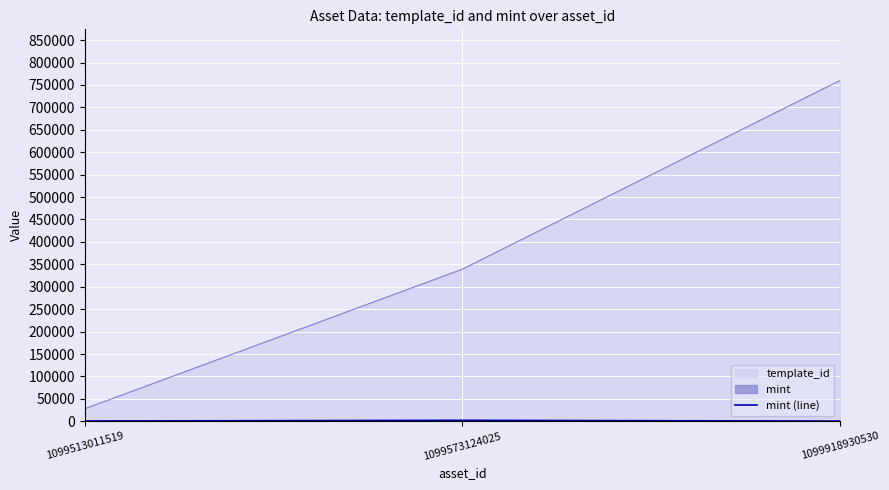

At which category does the chart reach its peak across all series?

1099918930530